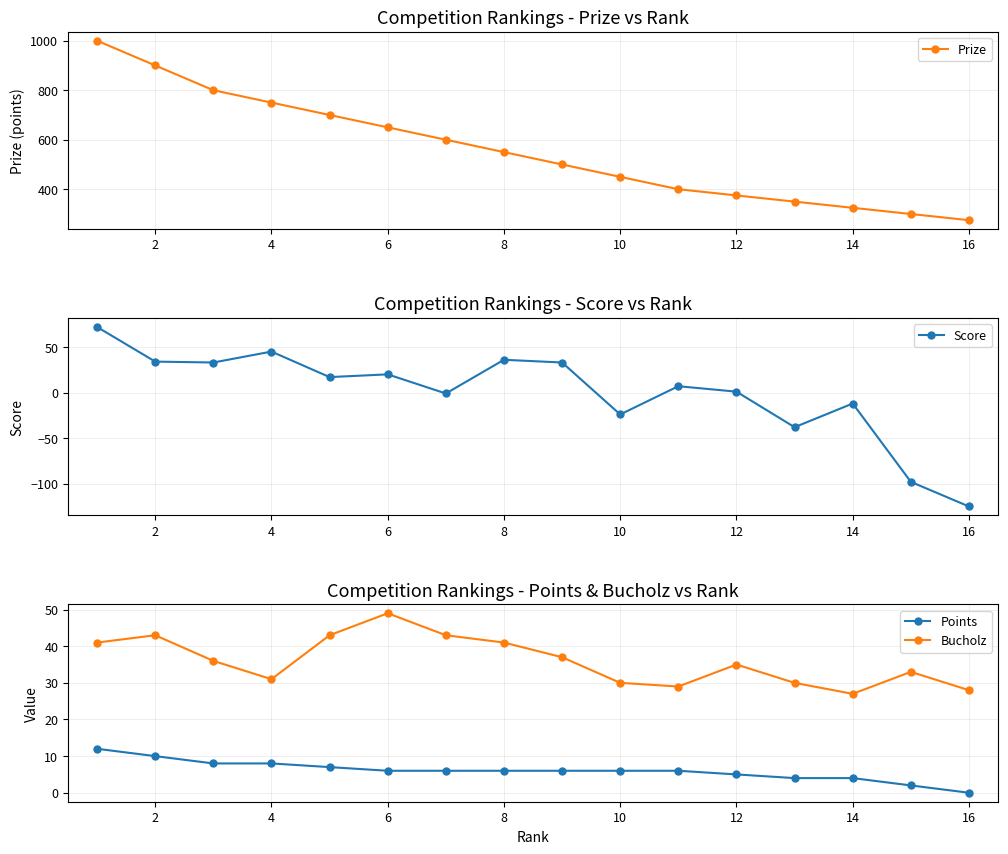

Which category has the lowest value in the Points series?

16